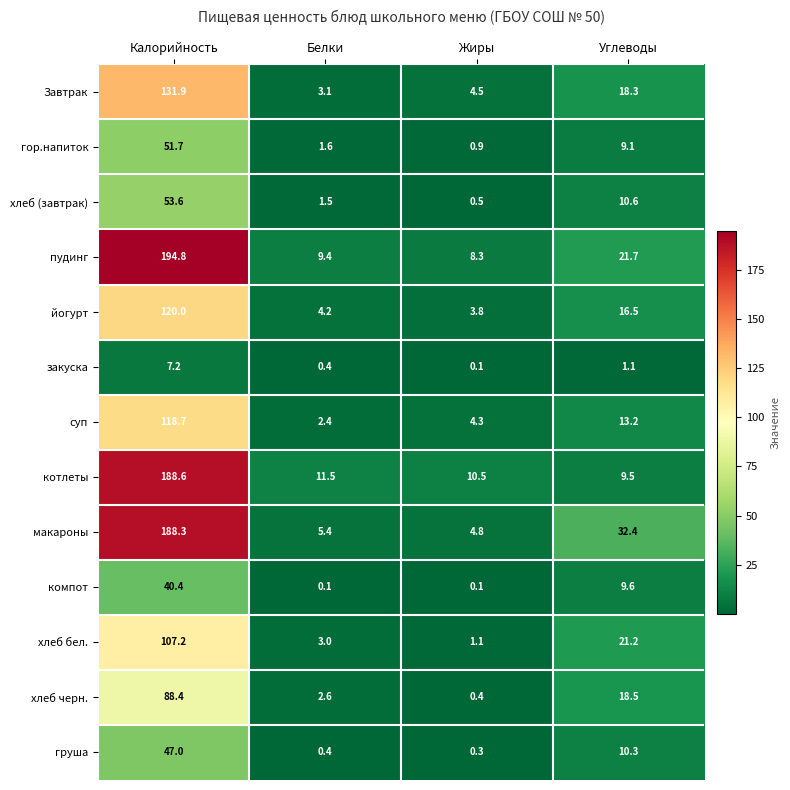

True or false: Завтрак has a value of 4.5 at Жиры.

True